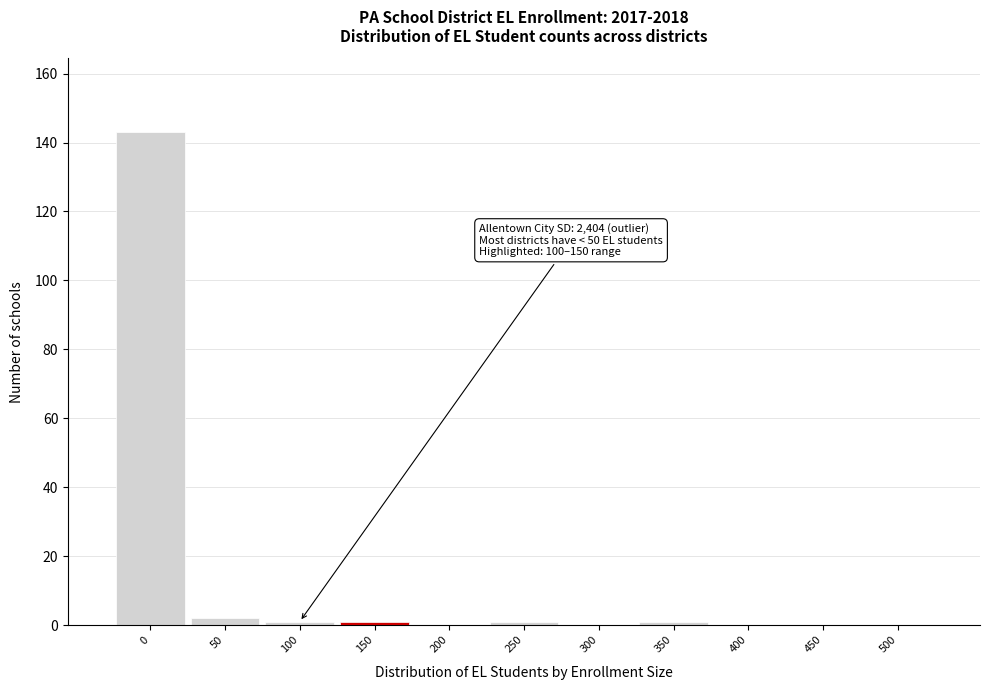

Reading left to right, what are all the values shown in this chart?

0=143	50=2	100=1	150=1	200=0	250=1	300=0	350=1	400=0	450=0	500=0